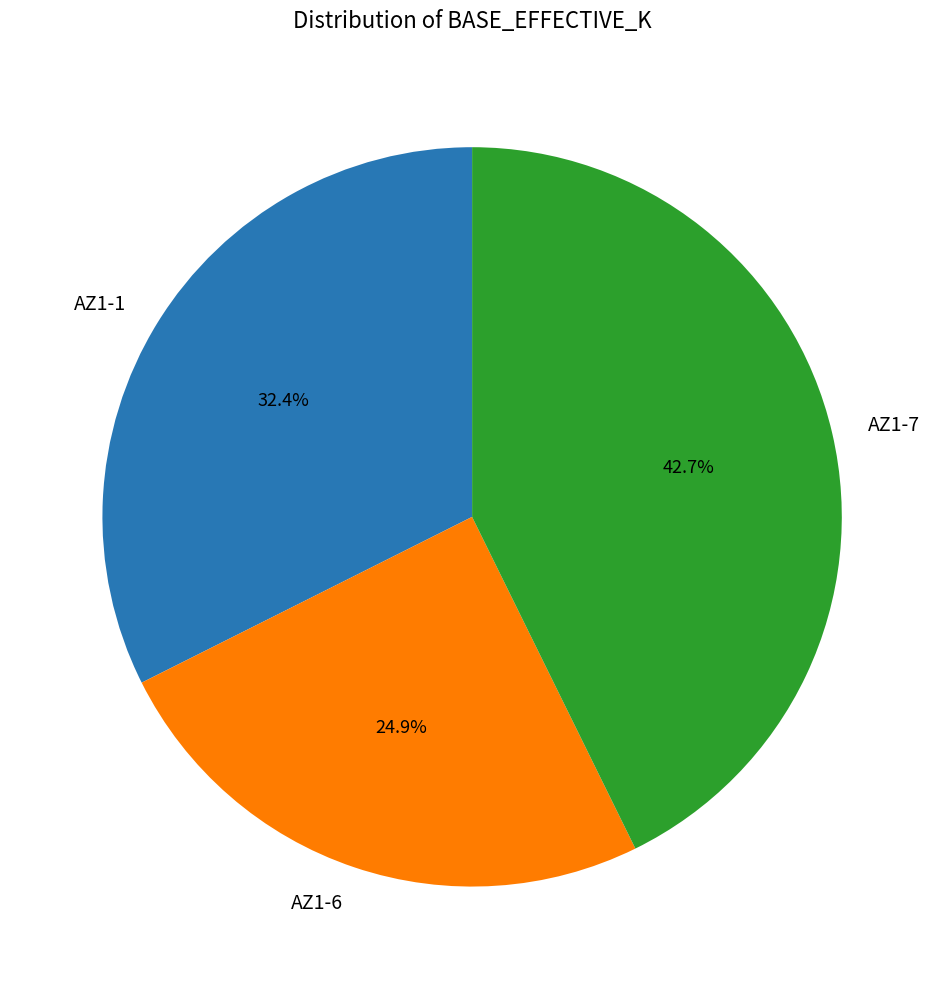

What percentage is the AZ1-6 slice, to the nearest percent?

25%